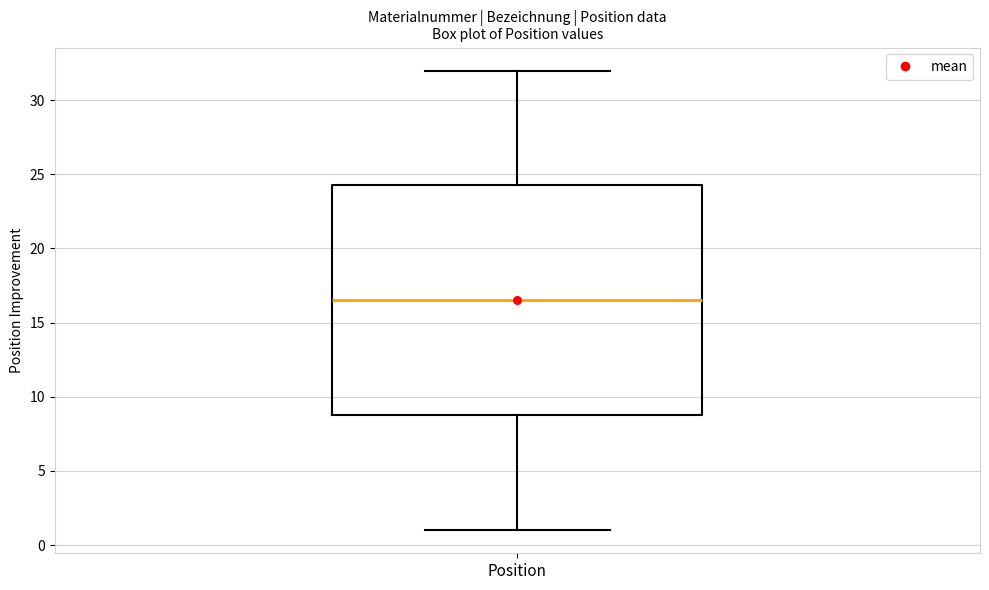

Read this box plot against the y-axis: the position of the median line, the range covered by the box, and the ends of both whiskers. The values are not printed on the chart, so give them approximately, as read against the axis.

median 16.5, box 9.0 to 24.5, whiskers 1.0 to 32.0